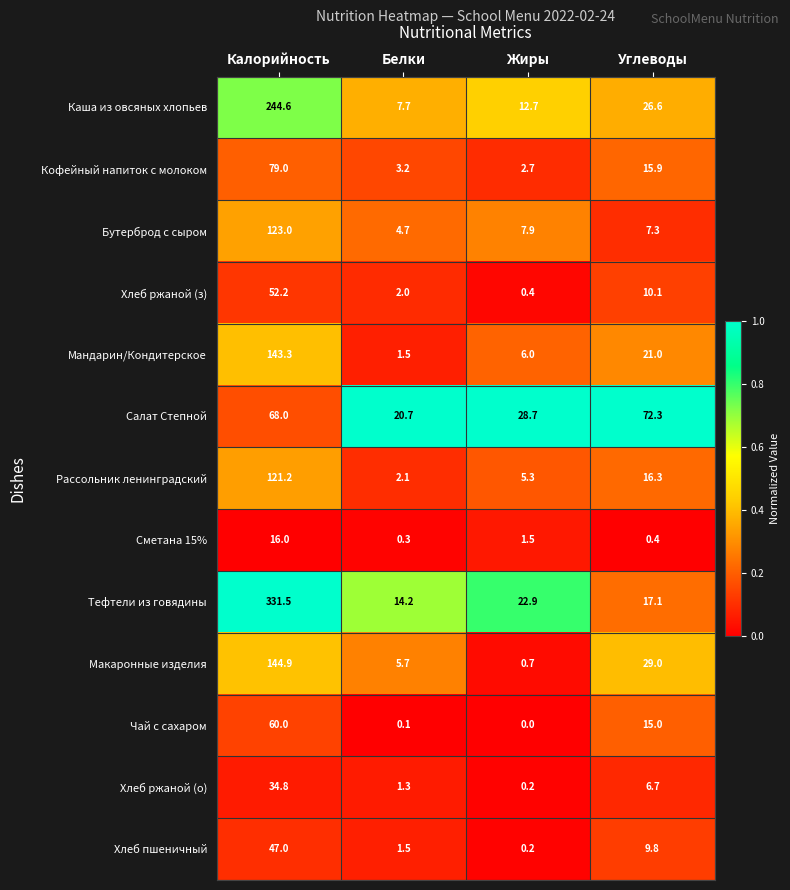

List the series in order of their peak value, highest first.

Тефтели из говядины, Каша из овсяных хлопьев, Макаронные изделия, Мандарин/Кондитерское, Бутерброд с сыром, Рассольник ленинградский, Кофейный напиток с молоком, Салат Степной, Чай с сахаром, Хлеб ржаной (з), Хлеб пшеничный, Хлеб ржаной (о), Сметана 15%